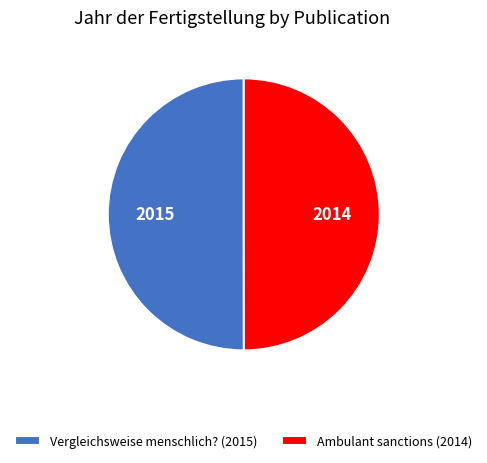

Approximately how many times larger is the value at Ambulant sanctions (2014) compared to Vergleichsweise menschlich? (2015)?

1.0